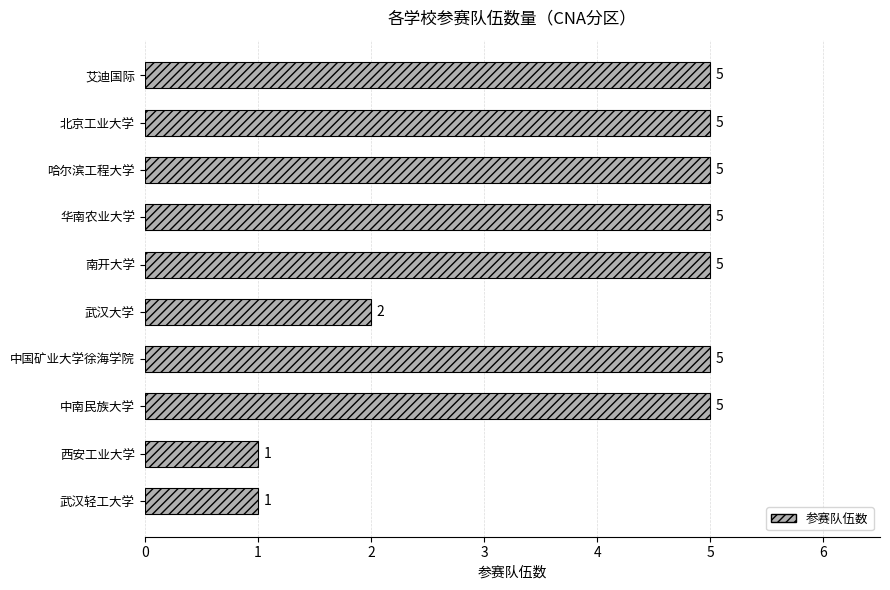

How many values are between 2 and 5?

8